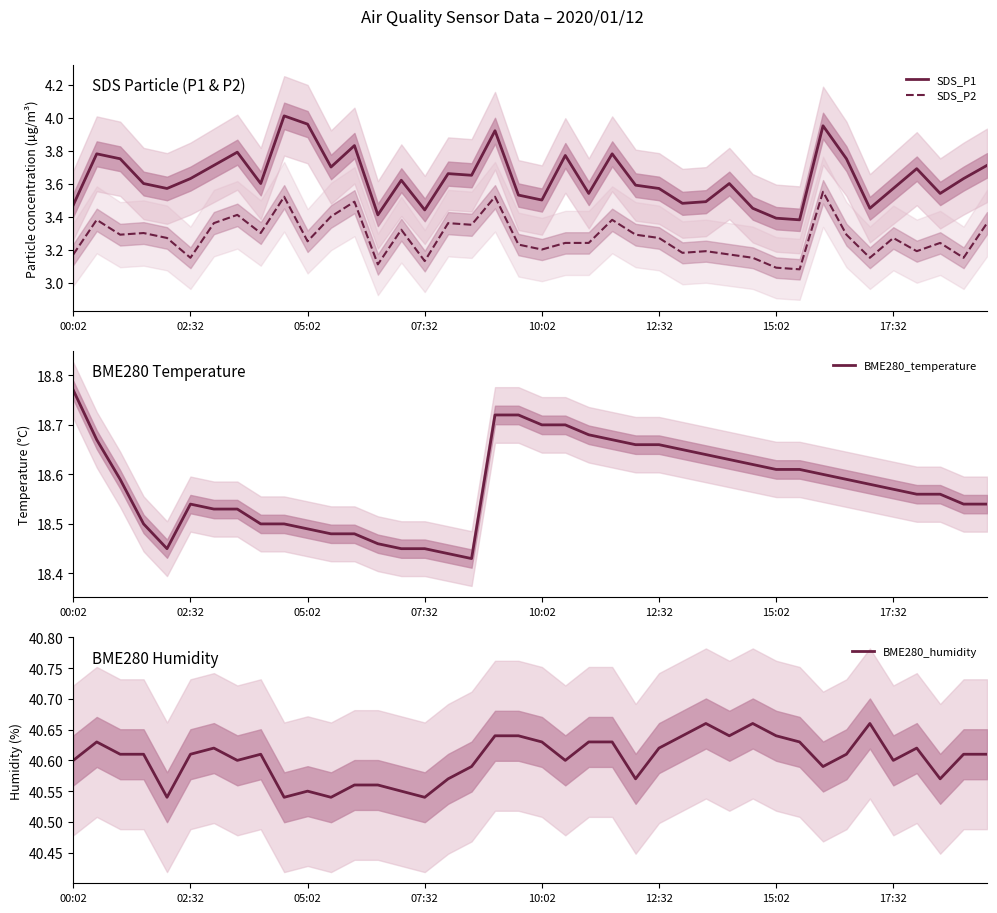

Which series changed the most between 00:02 and 16?

BME280_temperature